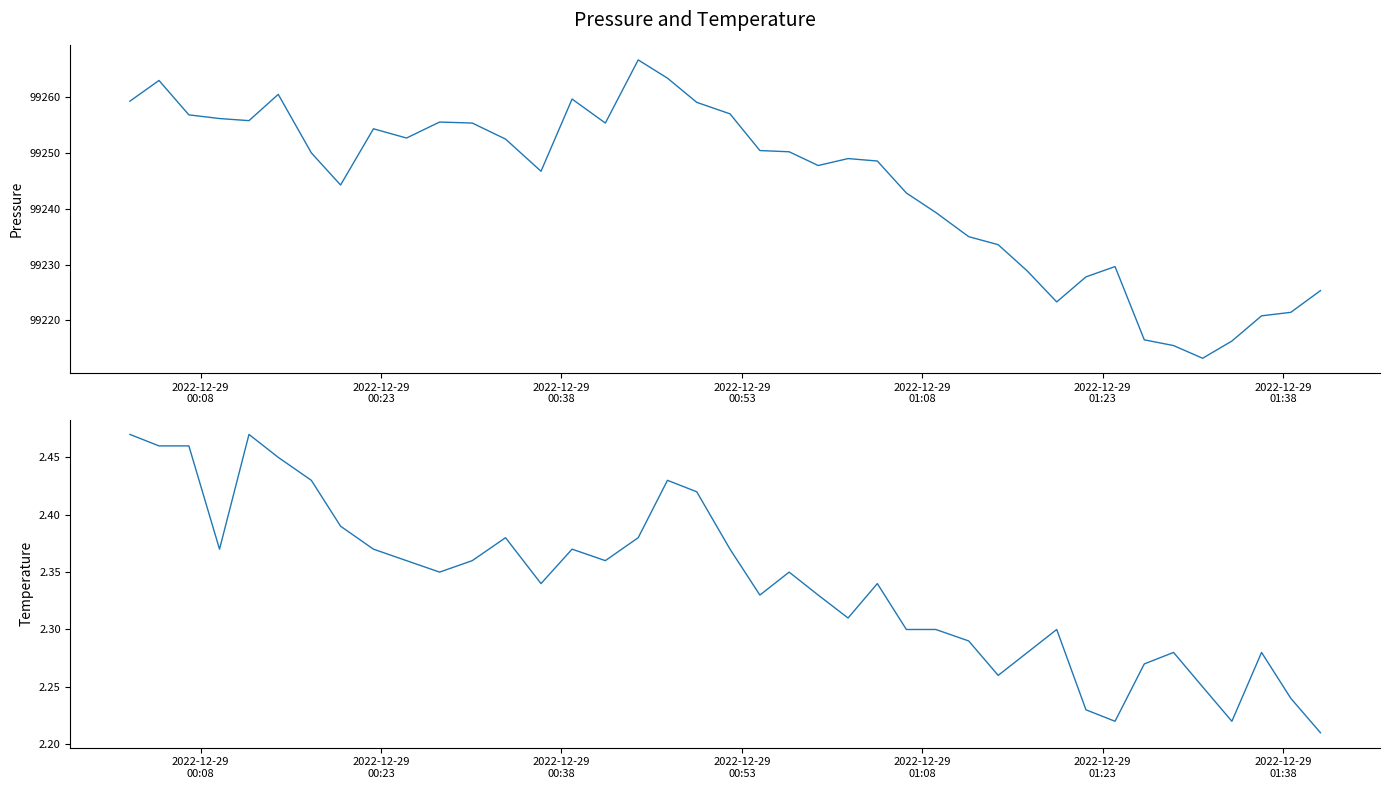

How many data points in pressure are less than 99250?

20